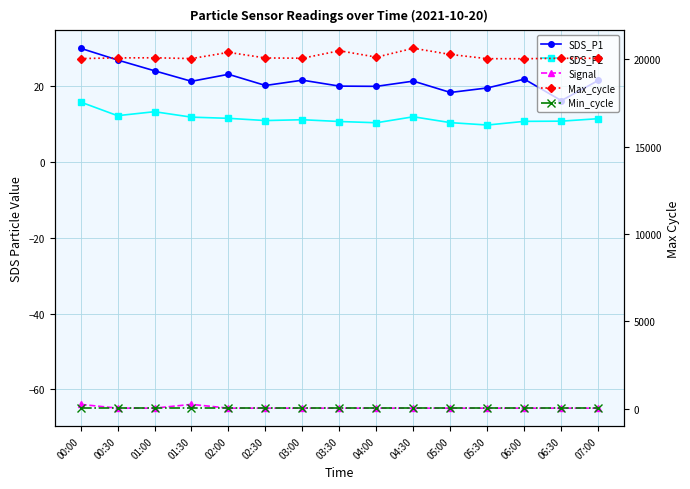

What is the smallest value displayed?

-65.0